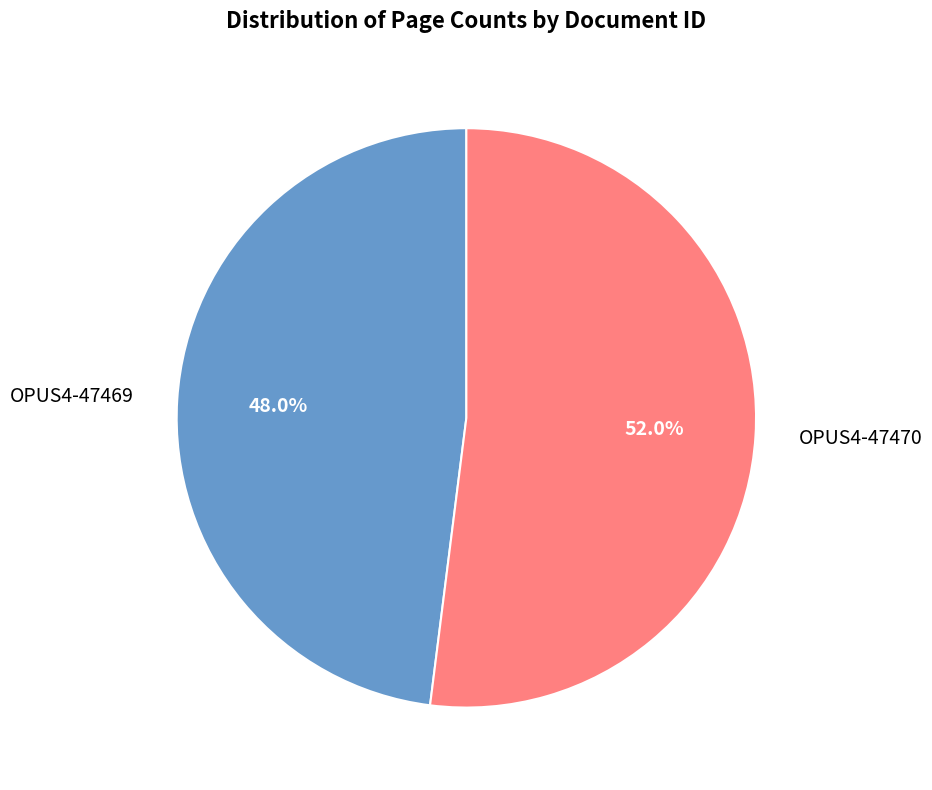

What percentage is the OPUS4-47469 slice, to the nearest percent?

48%